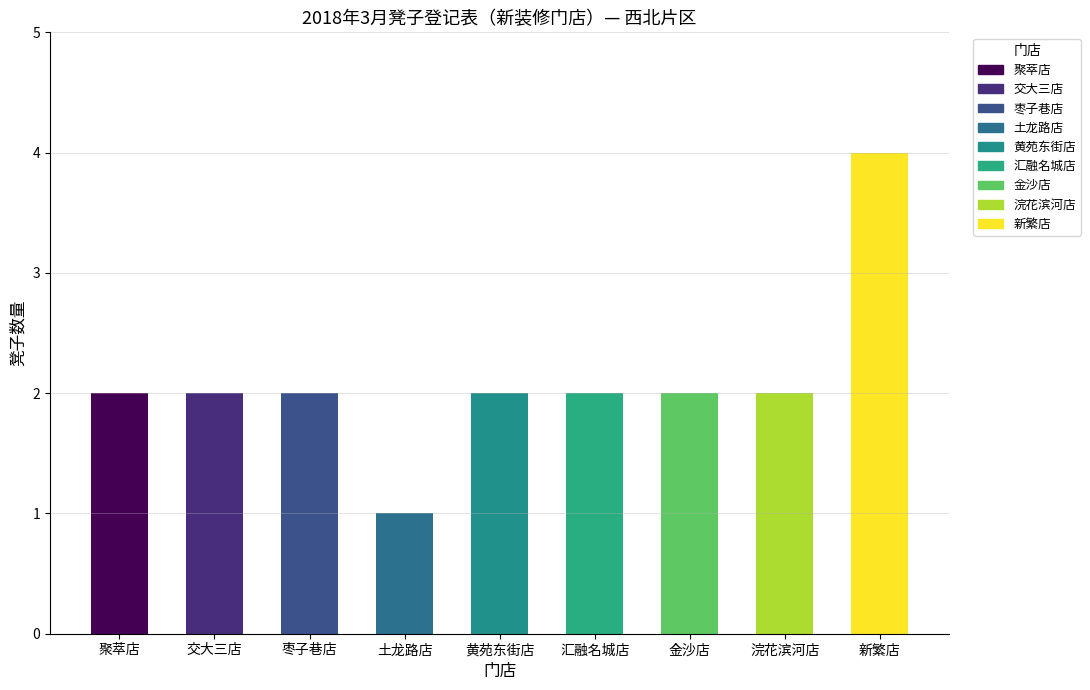

Where is the data nearest to the value 2?

聚萃店